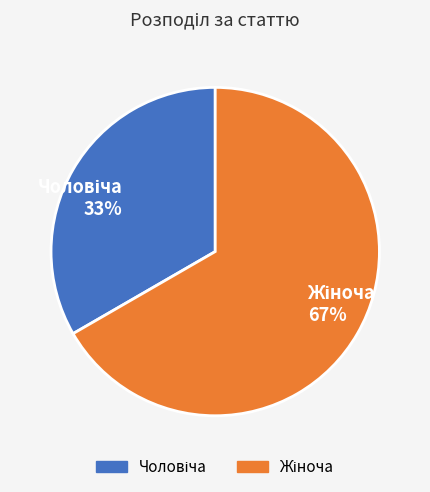

Is there any slice that represents more than half of the pie?

Yes